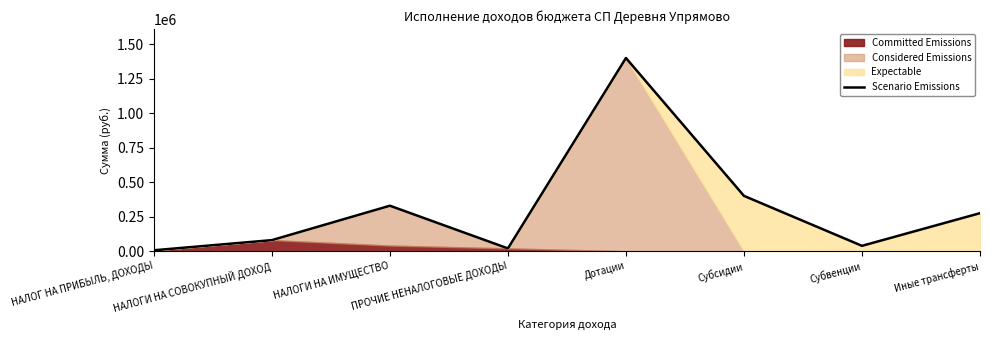

Where is the first local maximum?

НАЛОГИ НА ИМУЩЕСТВО